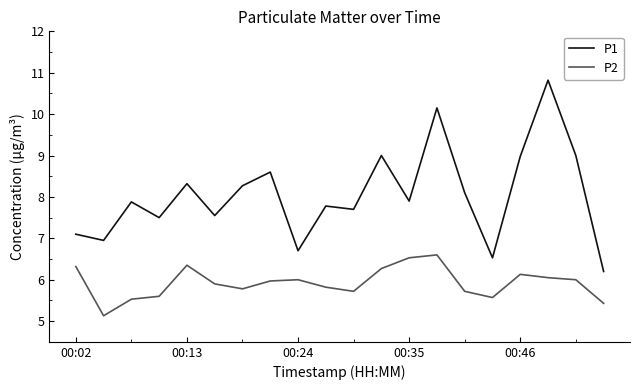

What is the maximum value shown in the chart?

10.8